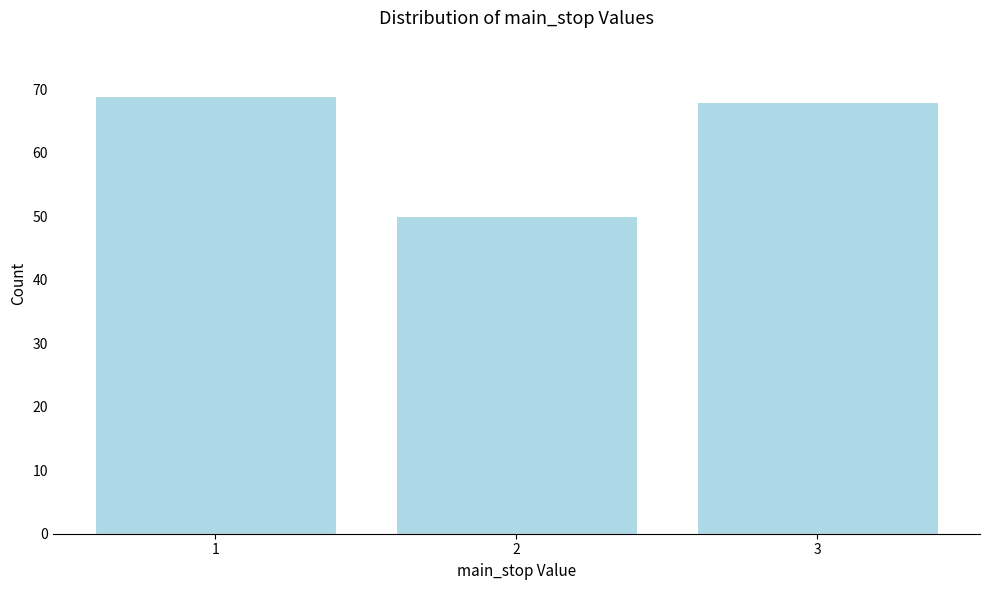

Reading right to left, what are all the values shown in this chart?

3=68	2=50	1=69